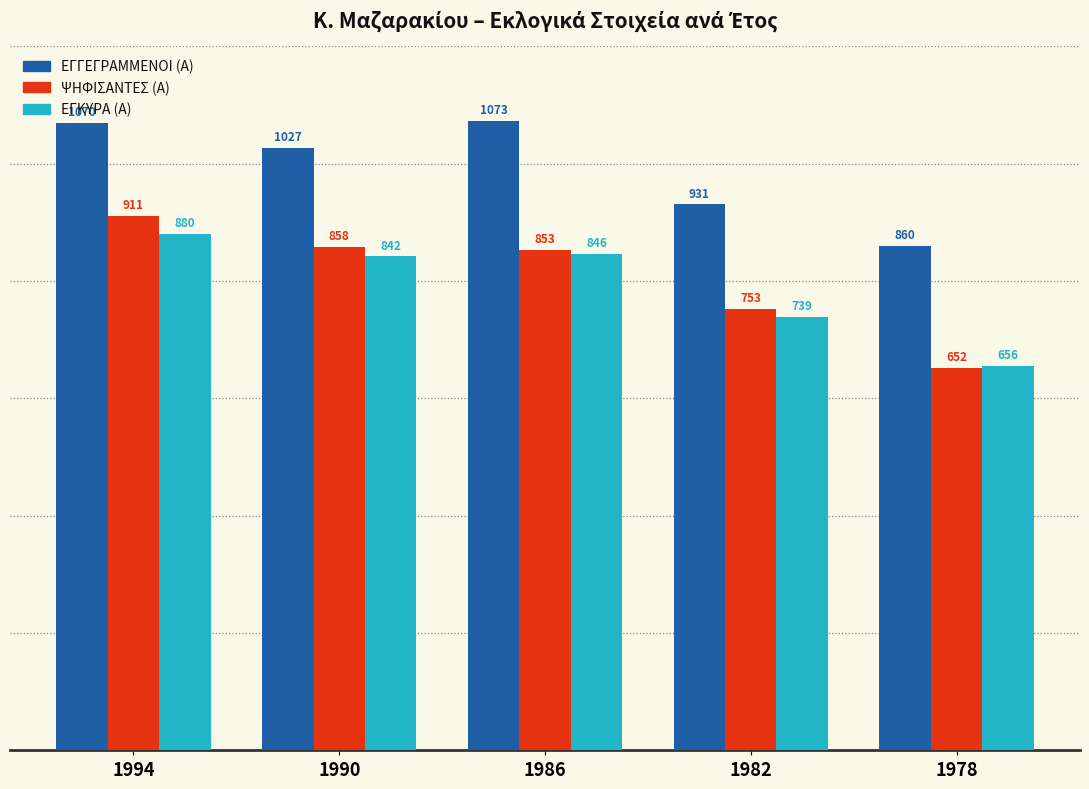

How many data points does each series have?

5